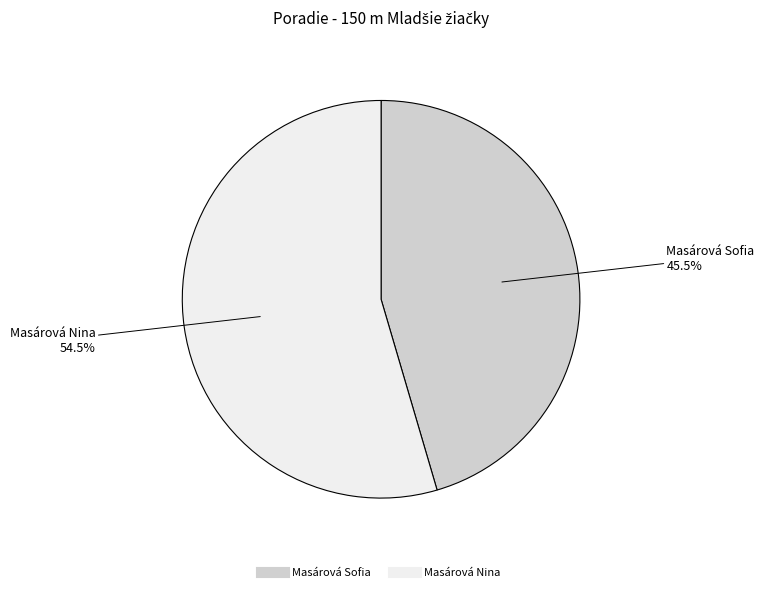

Approximately how many times larger is the value at Masárová Sofia compared to Masárová Nina?

0.8